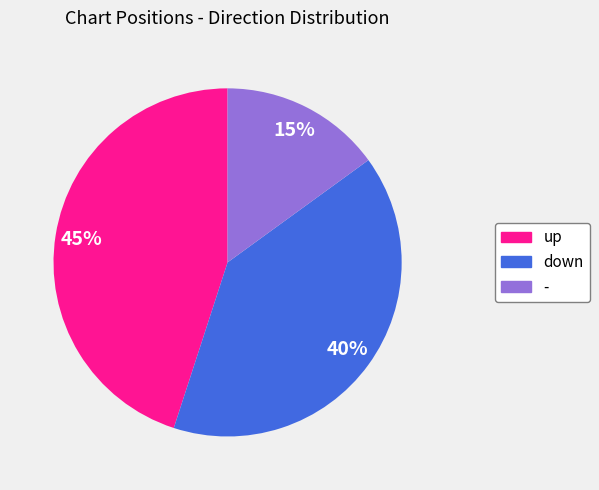

Count the number of slices in the pie.

3